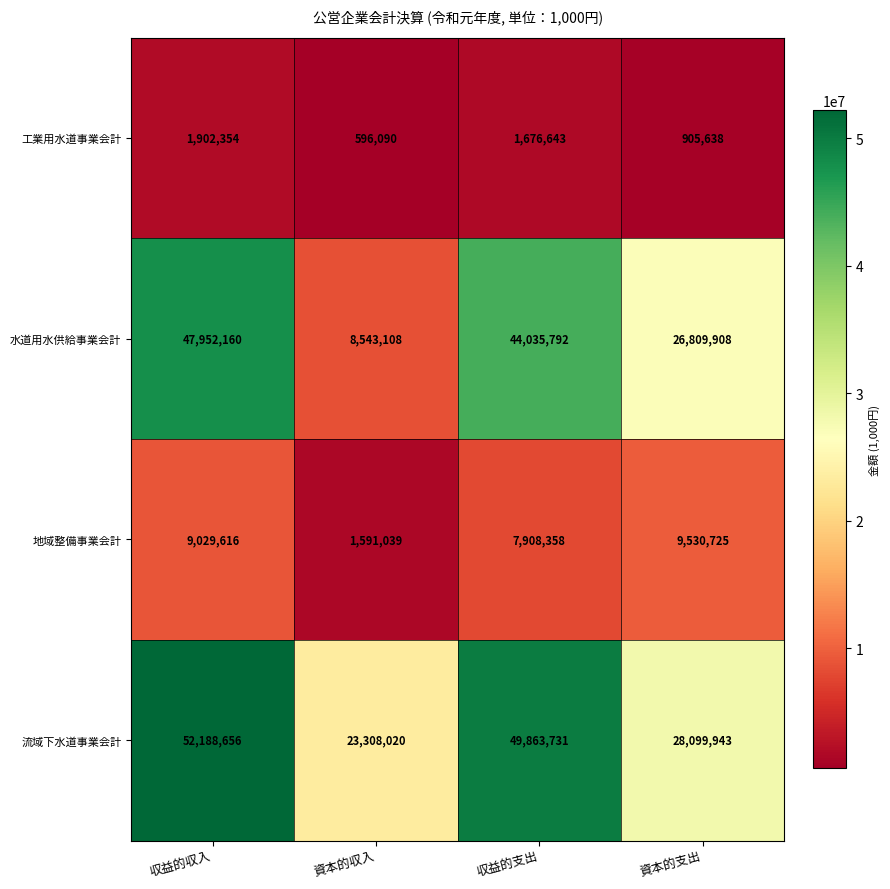

Reading left to right, list all the values displayed in this chart.

工業用水道事業会計: 収益的収入=1902354	資本的収入=596090	収益的支出=1676643	資本的支出=905638
水道用水供給事業会計: 収益的収入=47952160	資本的収入=8543108	収益的支出=44035792	資本的支出=26809908
地域整備事業会計: 収益的収入=9029616	資本的収入=1591039	収益的支出=7908358	資本的支出=9530725
流域下水道事業会計: 収益的収入=52188656	資本的収入=23308020	収益的支出=49863731	資本的支出=28099943